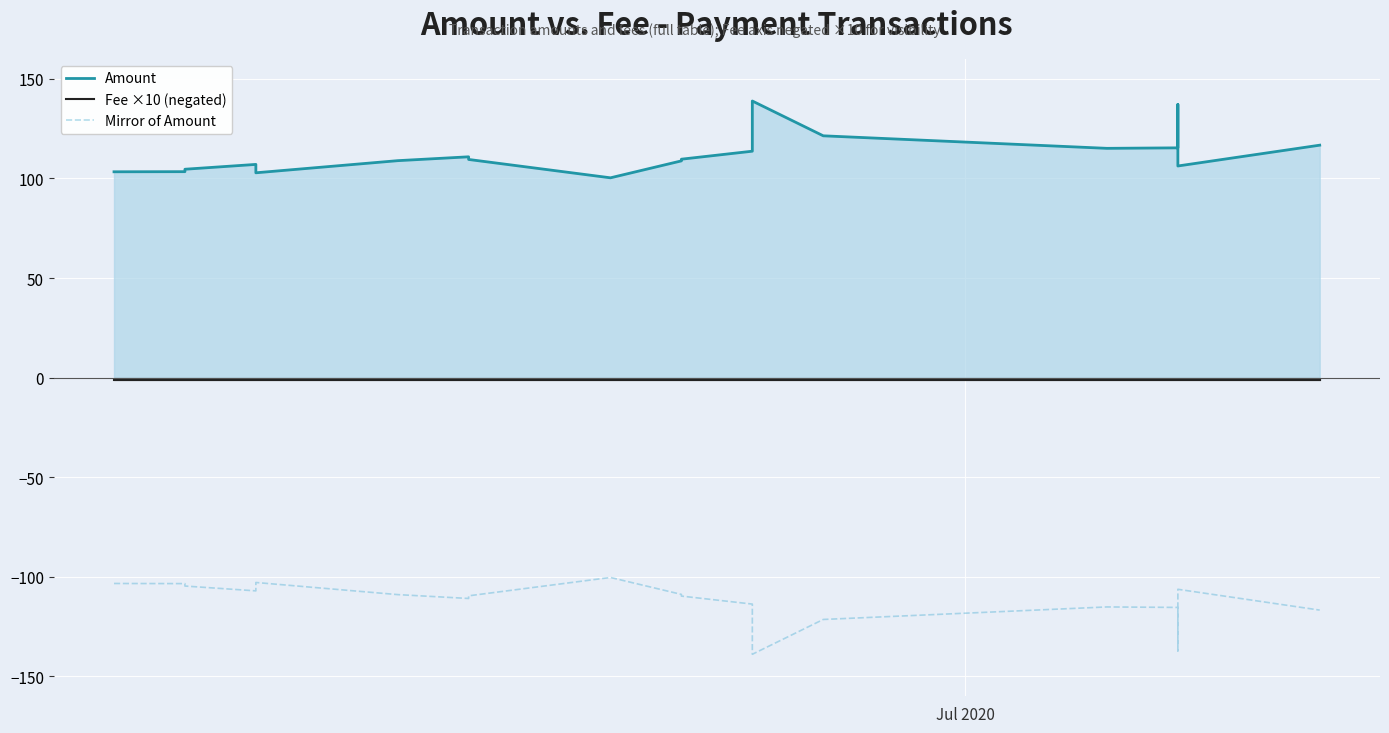

List the series in order of their overall mean, highest first.

Amount, Fee ×10 (negated), Mirror of Amount